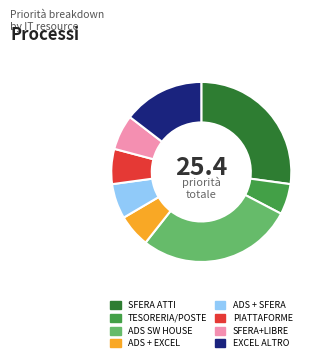

The ADS + SFERA slice represents 15% of the pie. True or false?

False